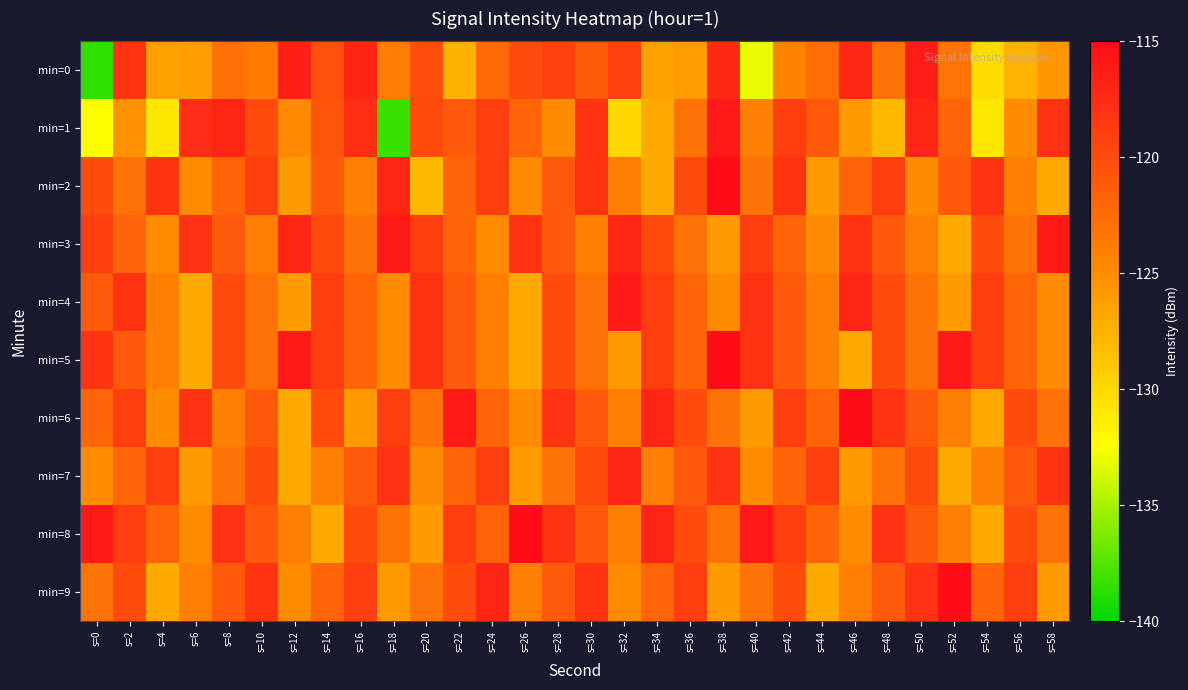

What is the spread (max minus min) of values at s=34?

10.0